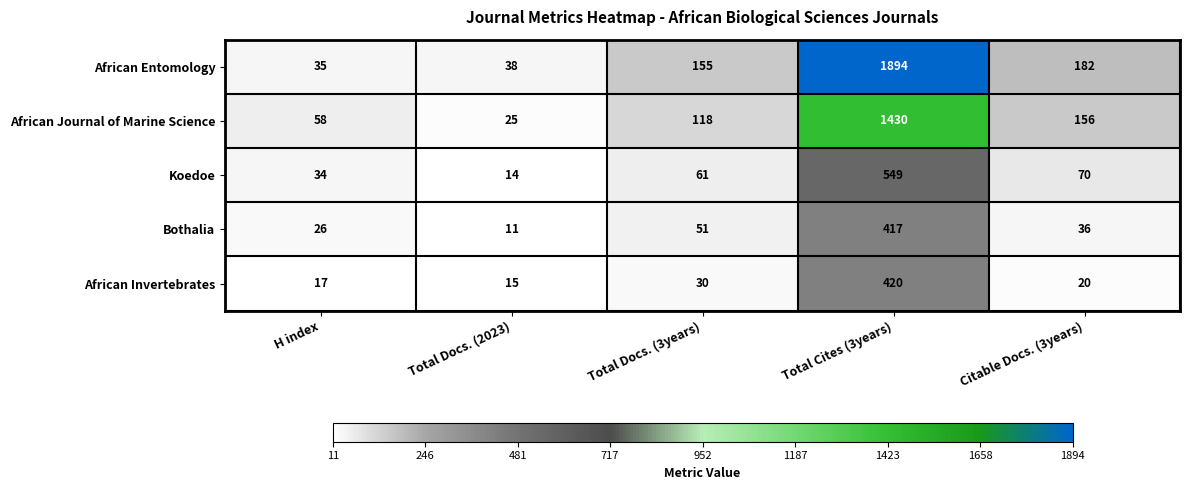

How many categories are shown in the chart?

5